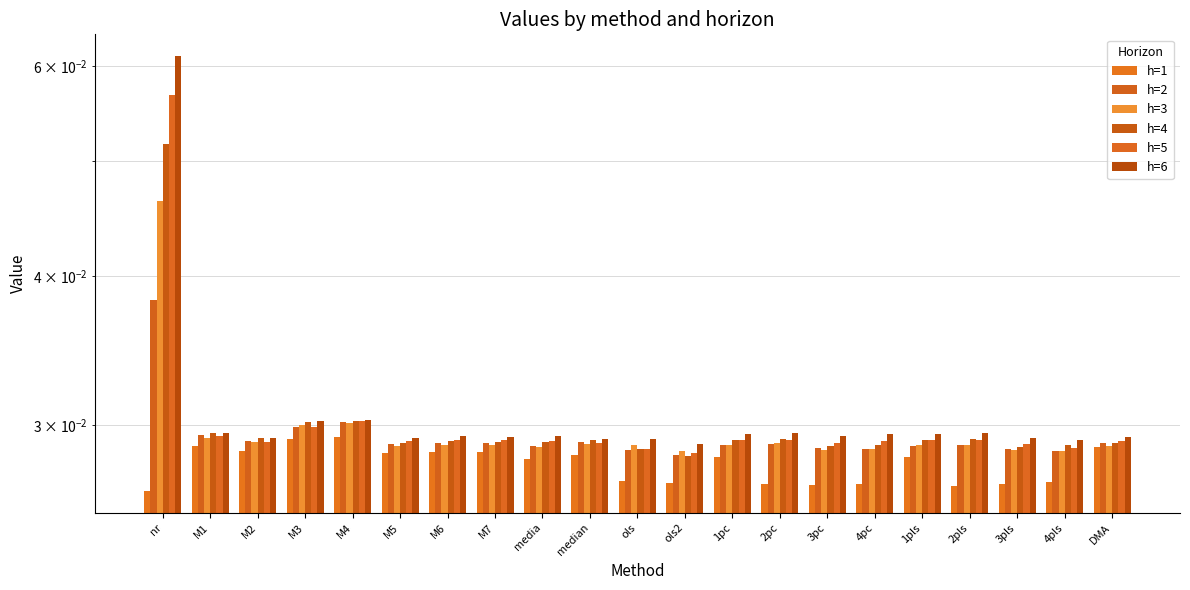

Rank the series at 3pls from lowest to highest value.

h=1, h=3, h=2, h=4, h=5, h=6